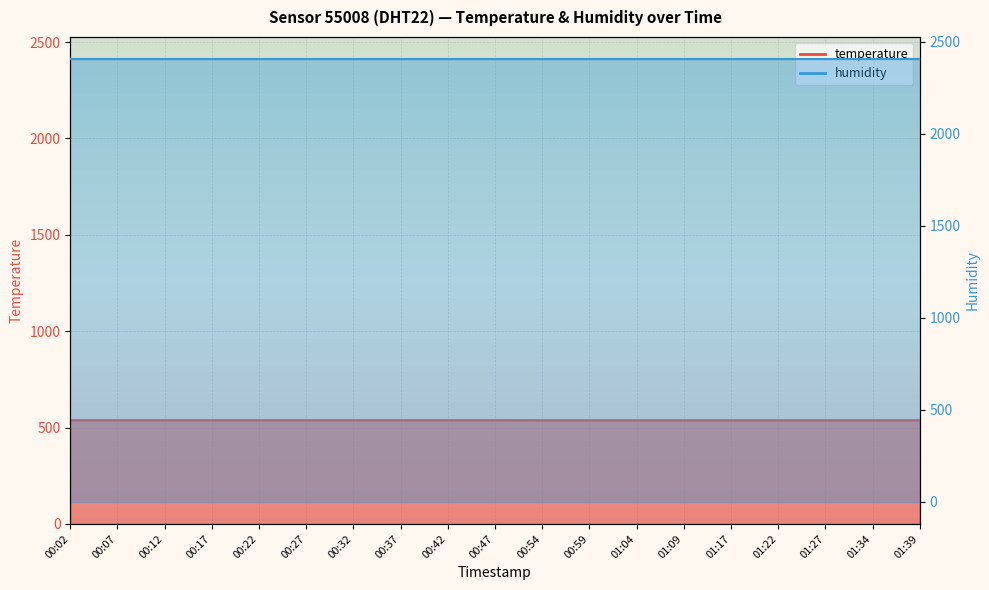

What is the minimum value shown in the chart?

538.1